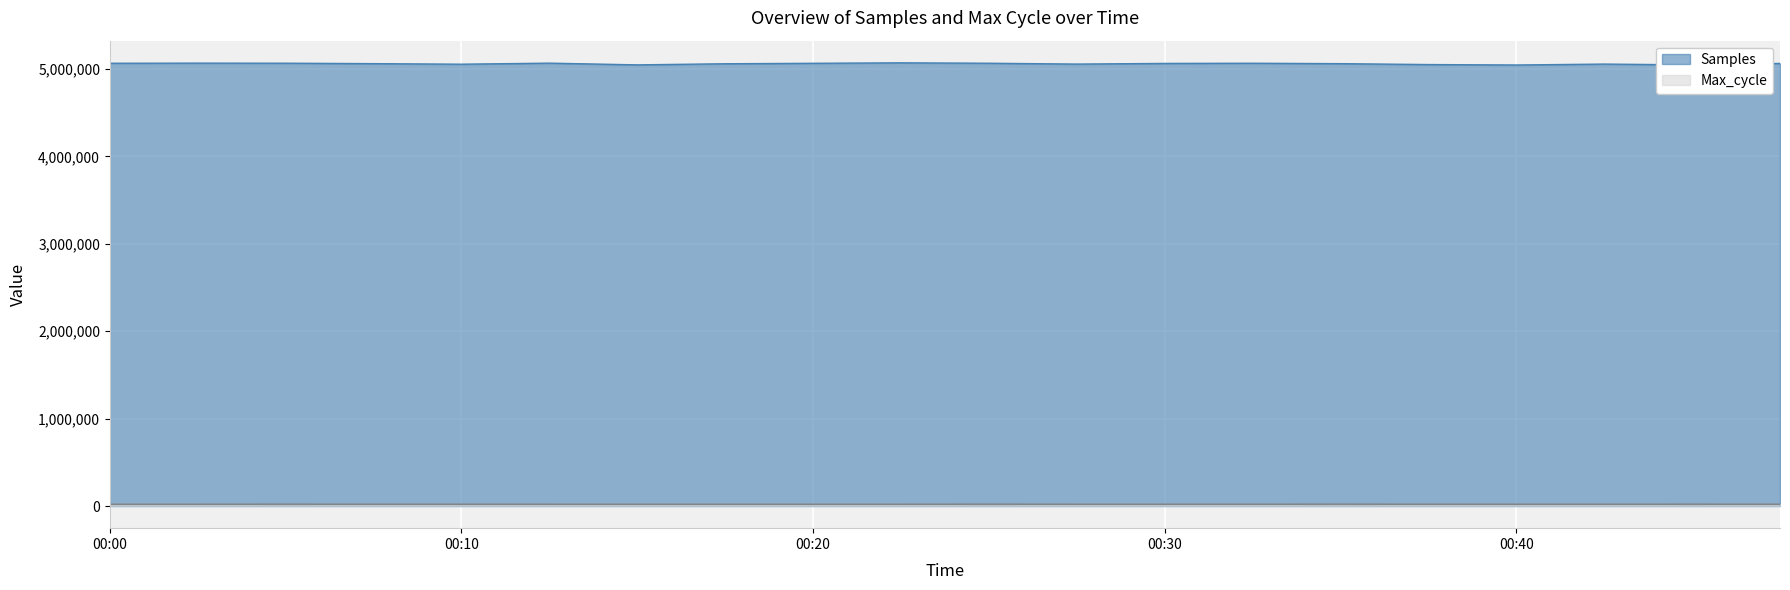

True or false: Samples and Max_cycle intersect in this chart.

False